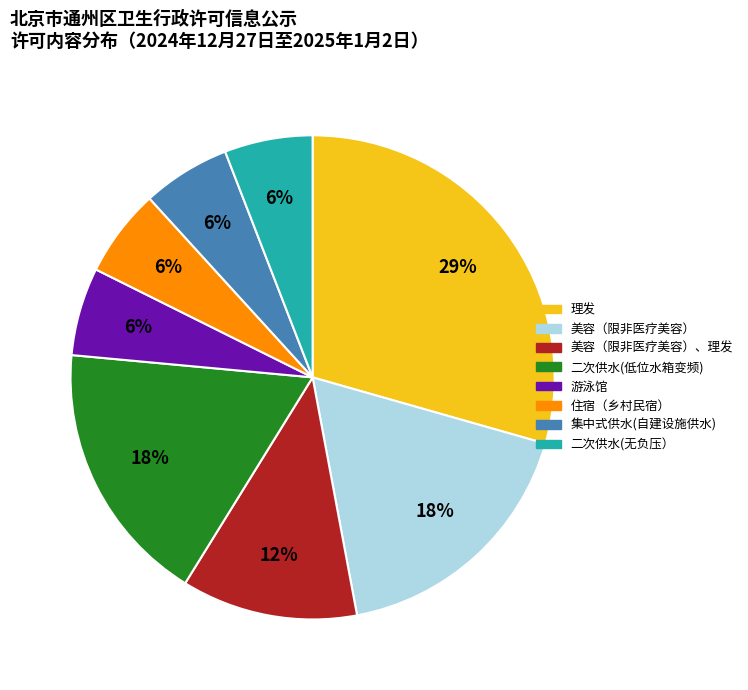

Is the sum of 住宿（乡村民宿） and 二次供水(低位水箱变频) greater than half?

No